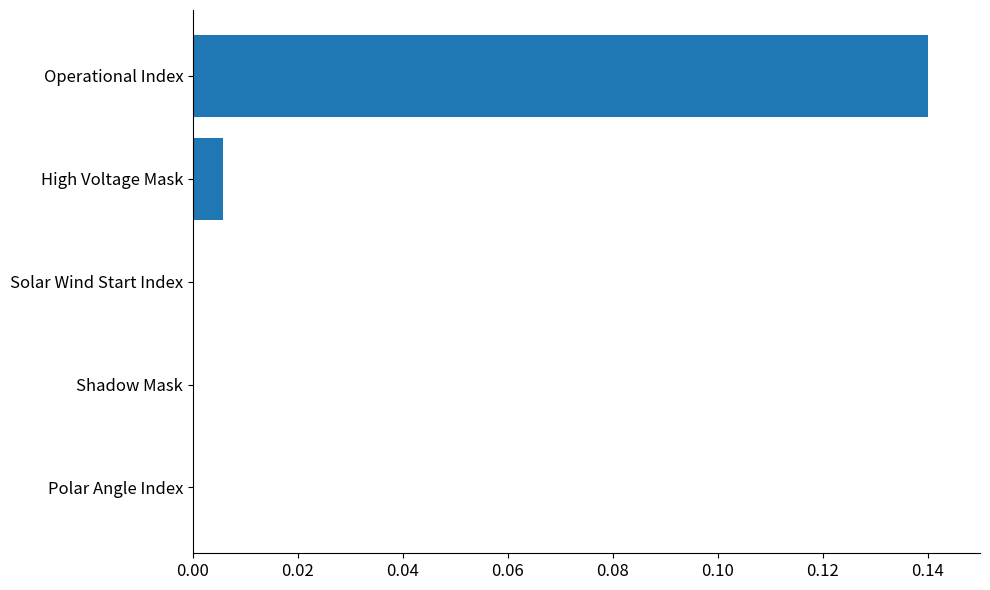

Which label corresponds to the largest value in the chart?

Operational Index